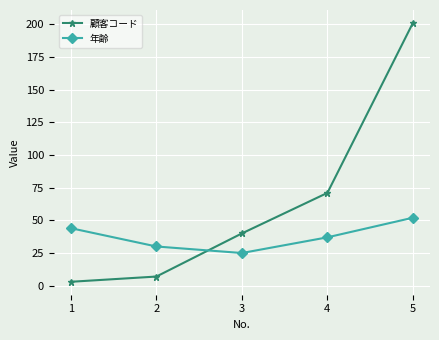

Rank the series by their maximum value, from highest to lowest.

顧客コード, 年齢